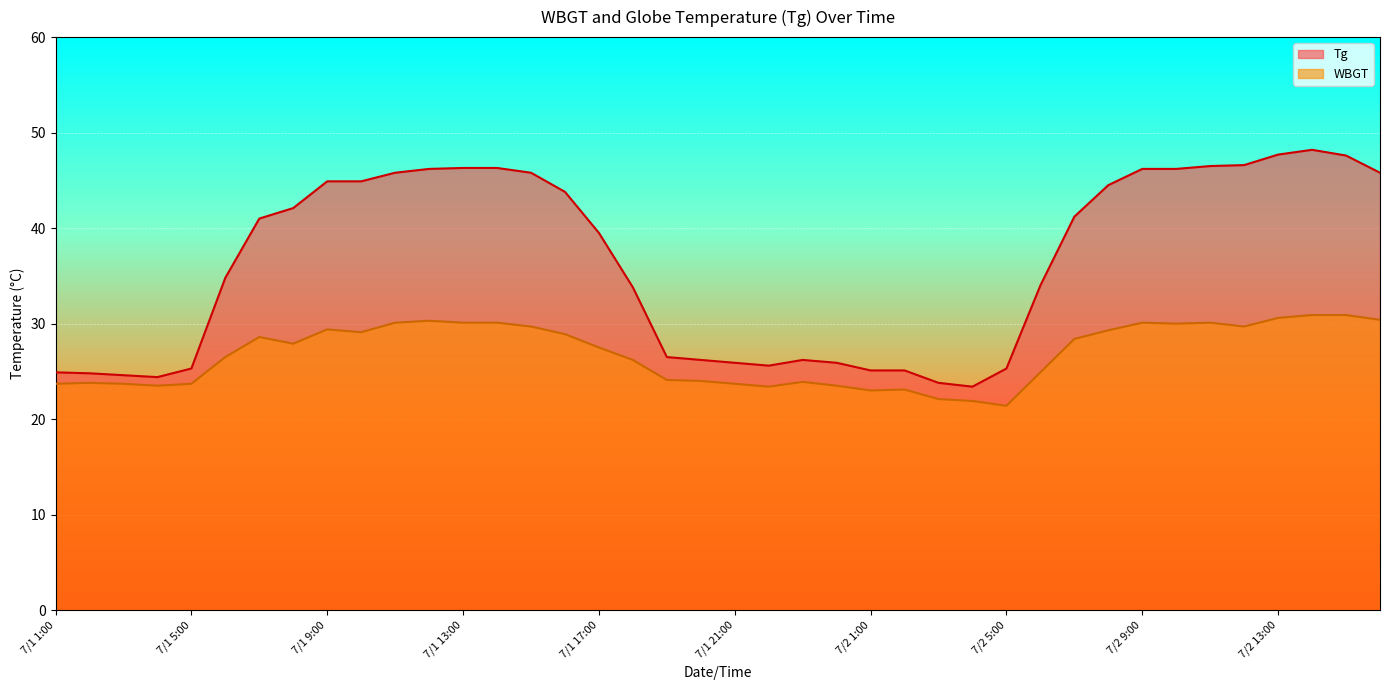

True or false: Tg and WBGT cross at least once.

False